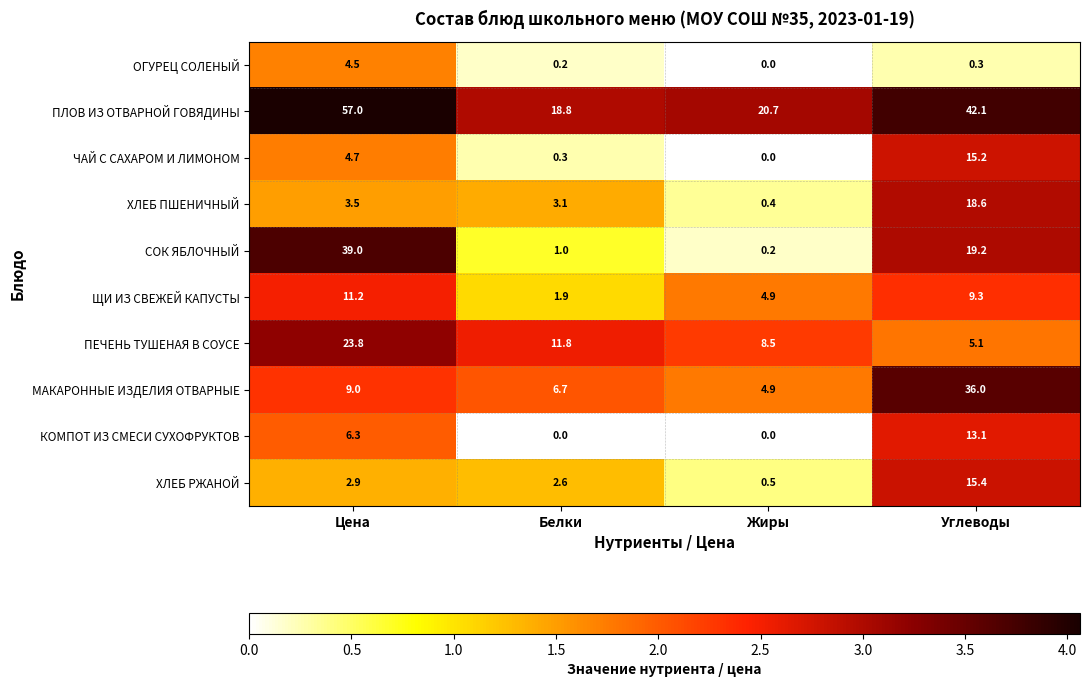

At Белки, list the series in order from smallest to largest.

КОМПОТ ИЗ СМЕСИ СУХОФРУКТОВ, ОГУРЕЦ СОЛЕНЫЙ, ЧАЙ С САХАРОМ И ЛИМОНОМ, СОК ЯБЛОЧНЫЙ, ЩИ ИЗ СВЕЖЕЙ КАПУСТЫ, ХЛЕБ РЖАНОЙ, ХЛЕБ ПШЕНИЧНЫЙ, МАКАРОННЫЕ ИЗДЕЛИЯ ОТВАРНЫЕ, ПЕЧЕНЬ ТУШЕНАЯ В СОУСЕ, ПЛОВ ИЗ ОТВАРНОЙ ГОВЯДИНЫ